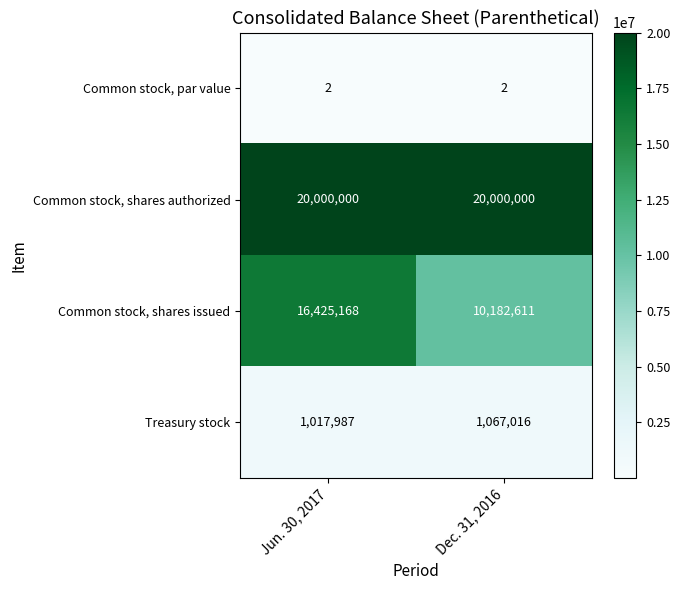

What is the average value of the Common stock, shares authorized series?

20000000